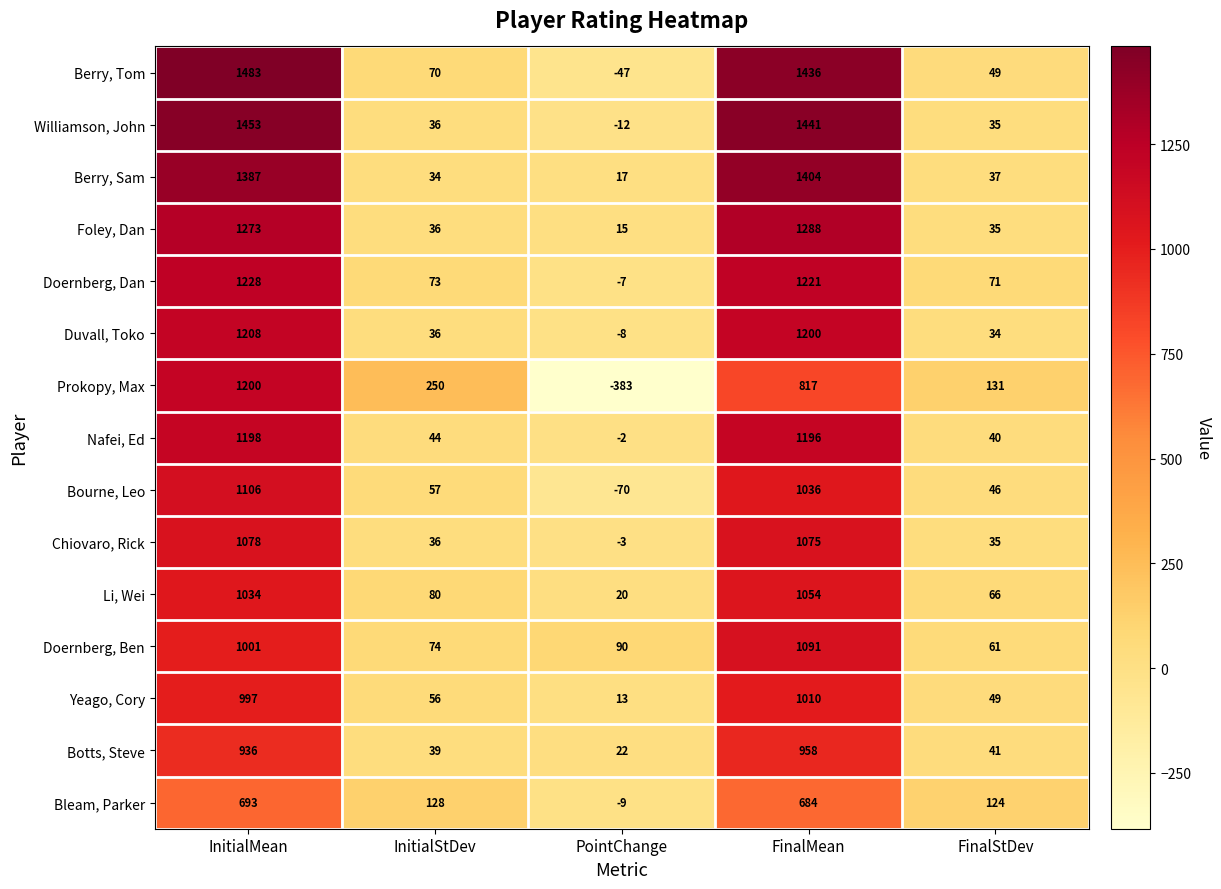

The Bourne, Leo series shows -95 at PointChange. True or false?

False